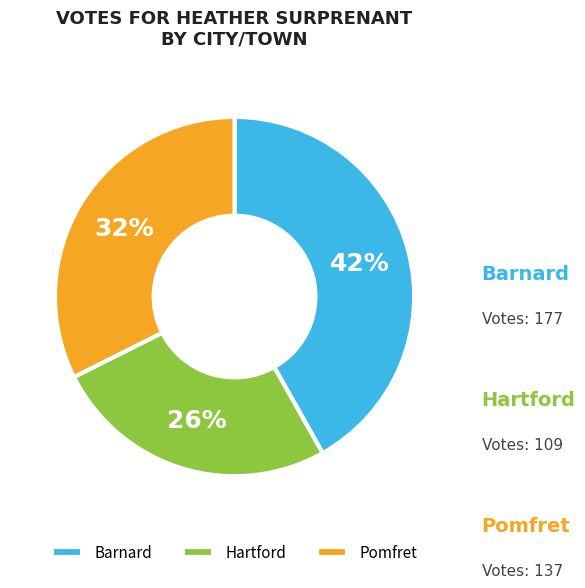

To the nearest percent, what is the difference between the Pomfret and Barnard slice percentages?

9%